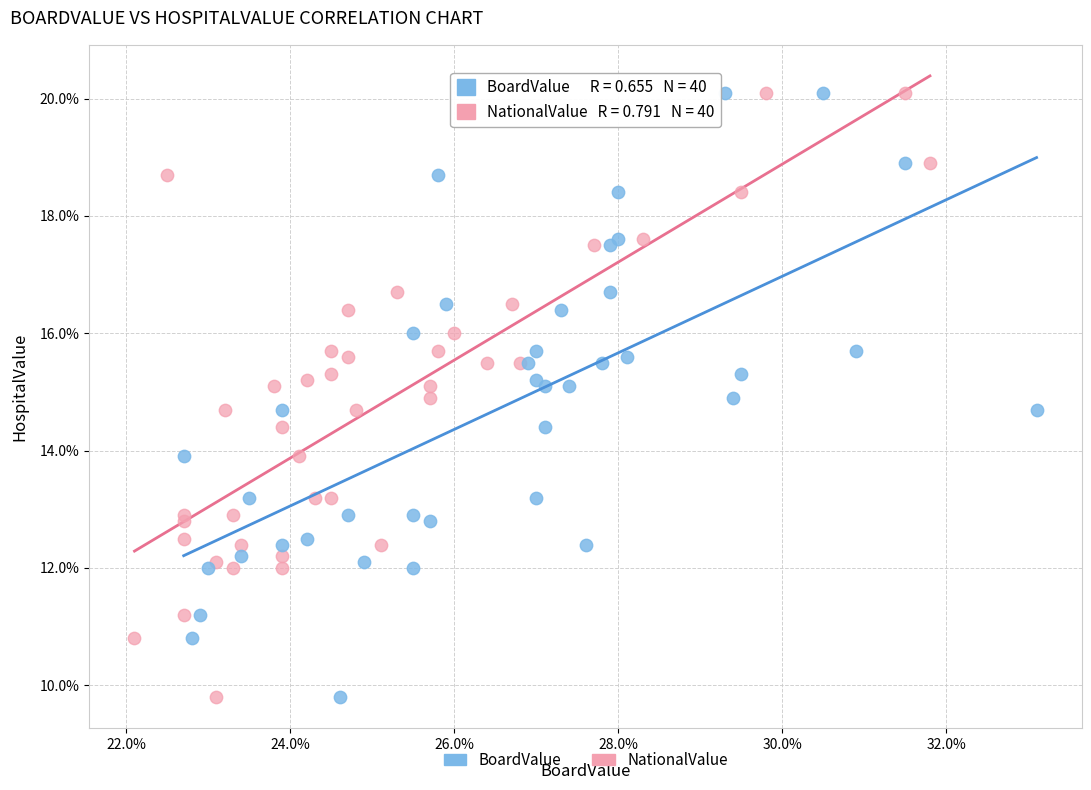

What are all the series names shown in the legend?

BoardValue, NationalValue